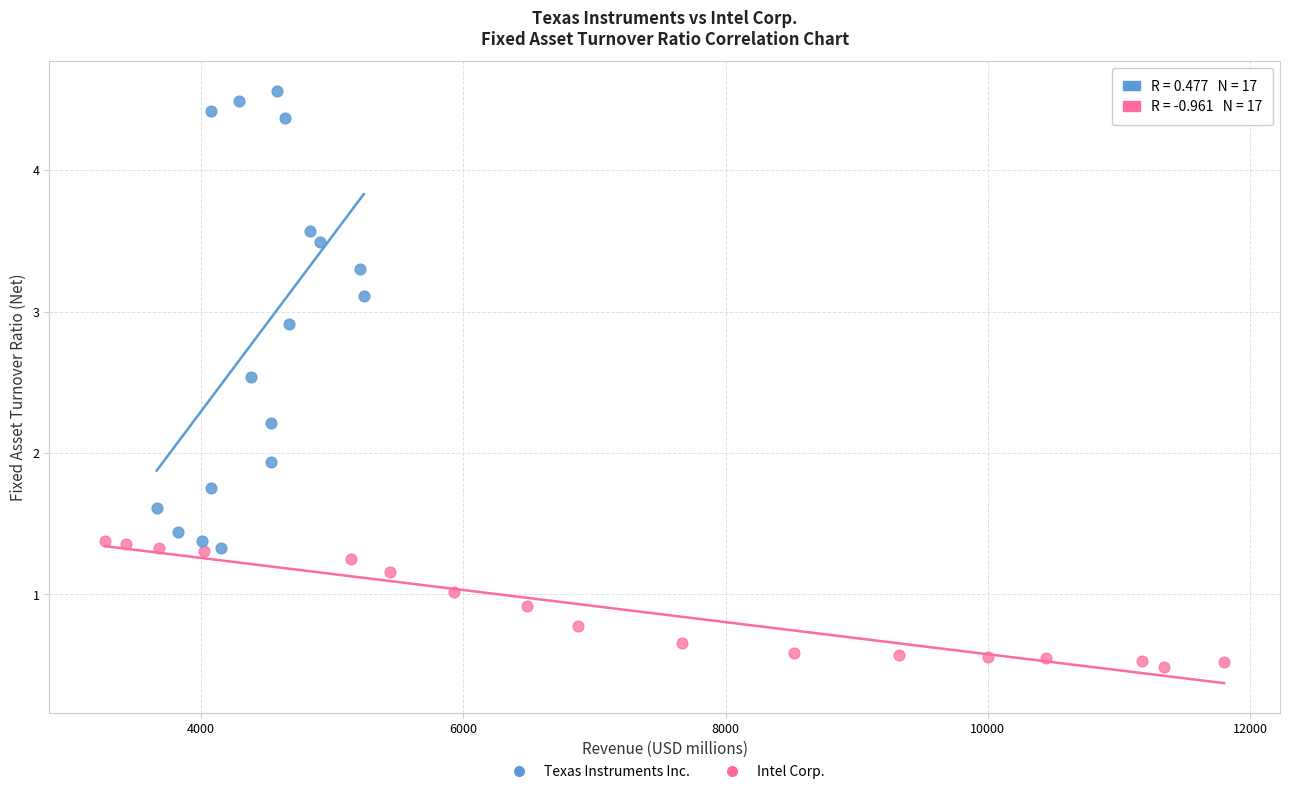

Which series reaches the minimum Y coordinate?

Intel Corp.